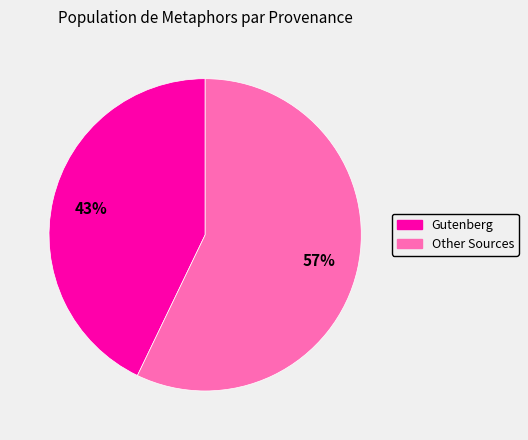

How many slices are in this pie chart?

2